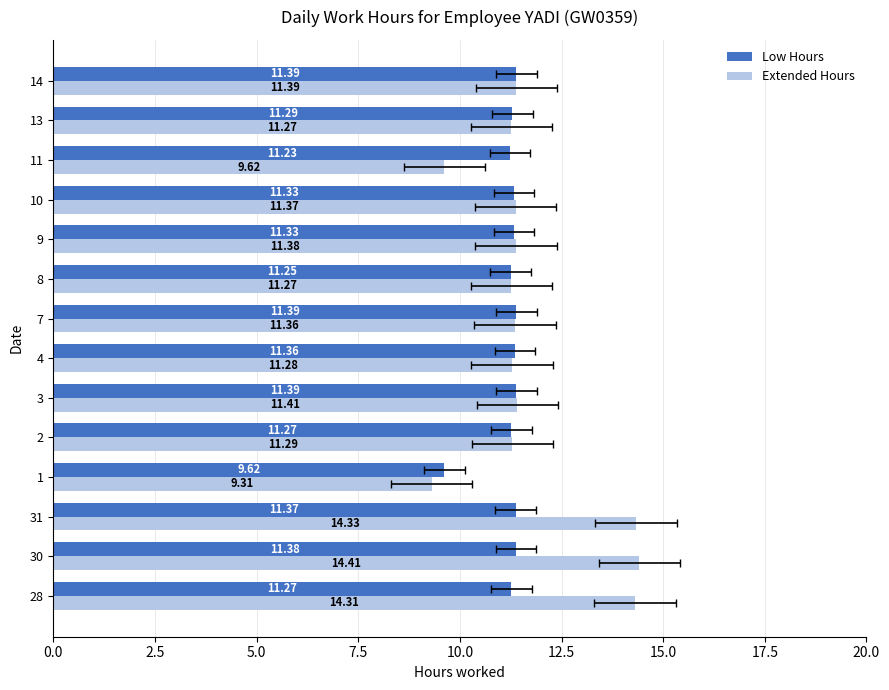

What is the value of the Low Hours bar at the 11th from the left?

11.3